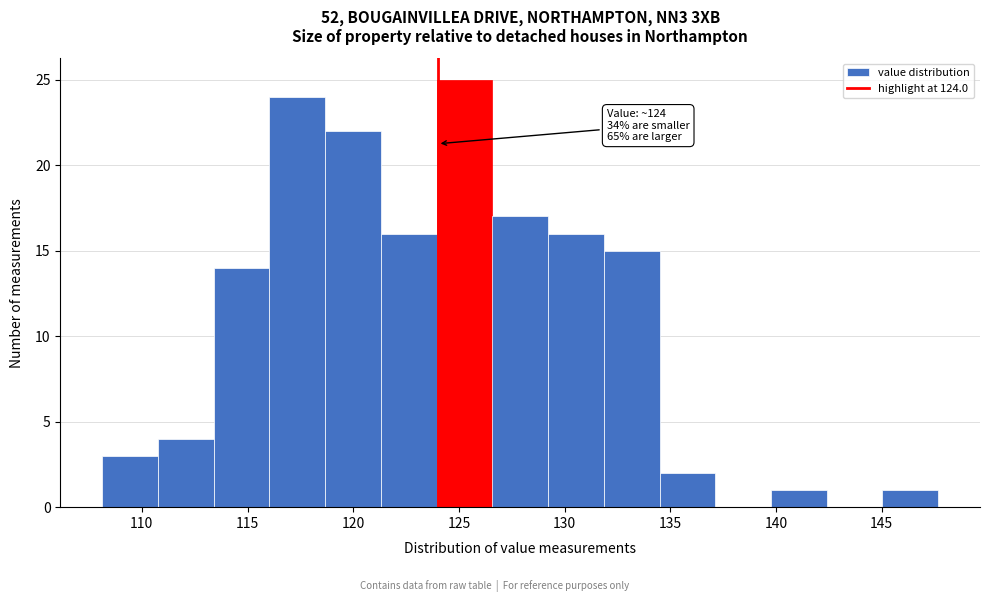

Over which range of the x-axis is the bar tallest?

124.0 to 126.5